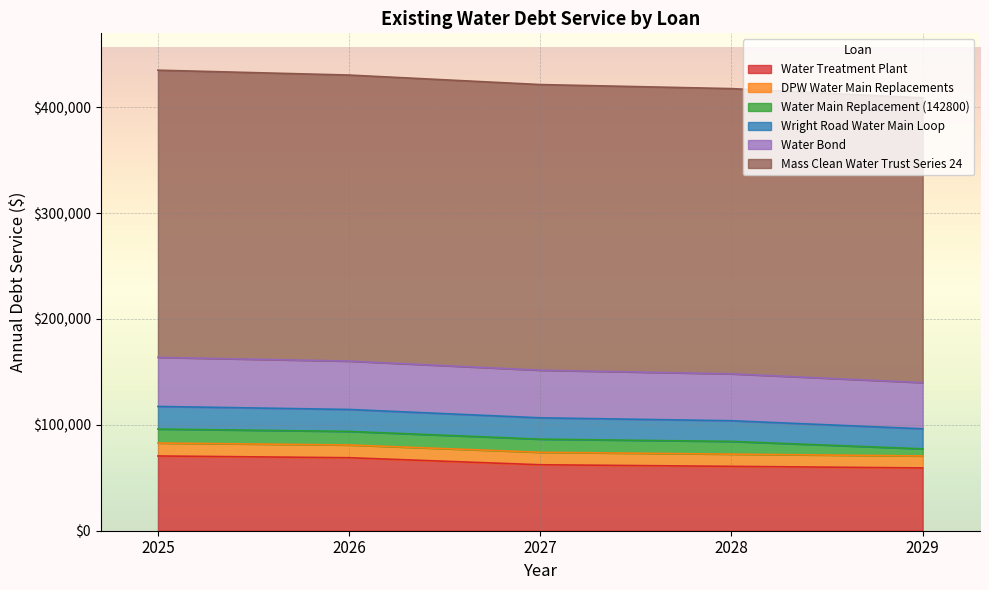

What is the minimum value for Water Treatment Plant?

59300.0